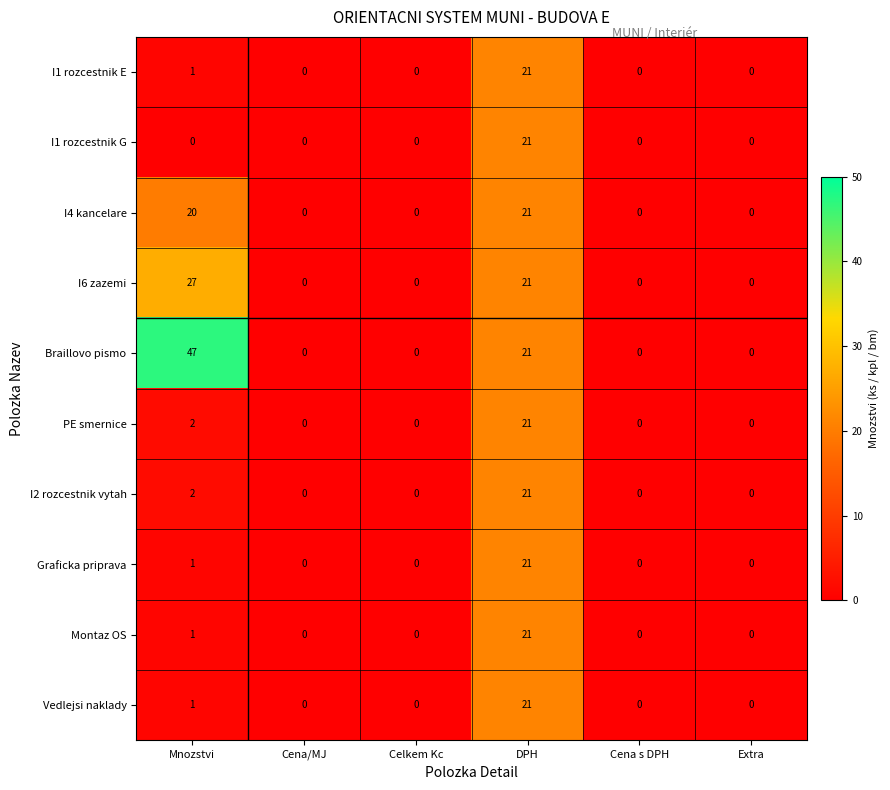

Which series has the widest spread of values?

Braillovo pismo